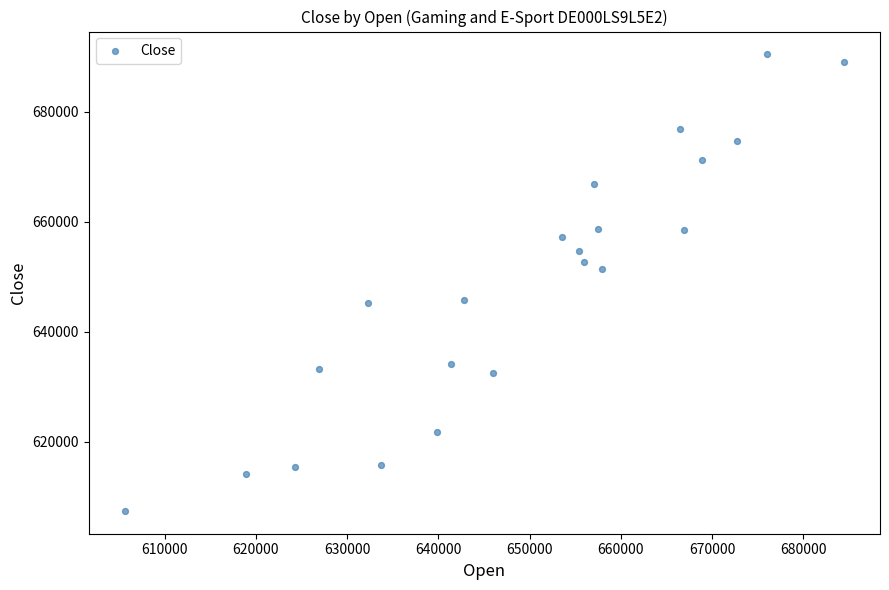

What is the range of X values (max minus min)?

78835